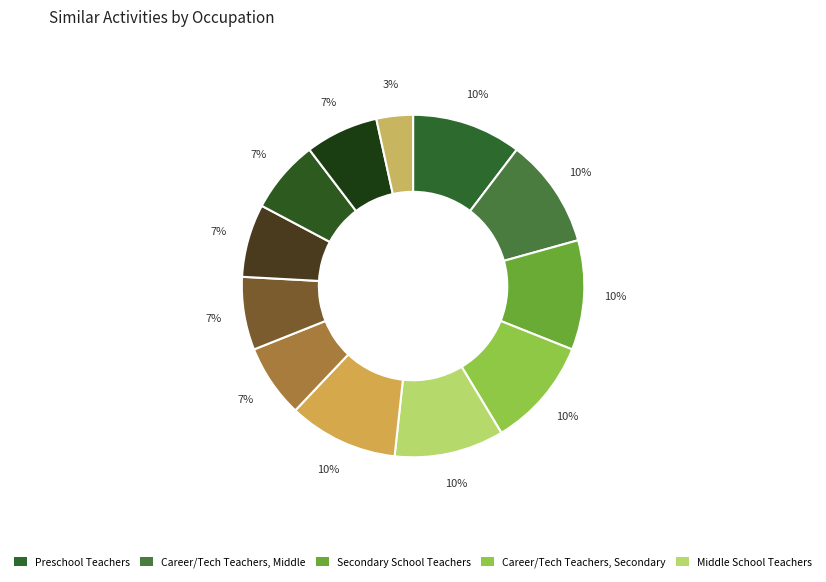

How many slices are in this pie chart?

12